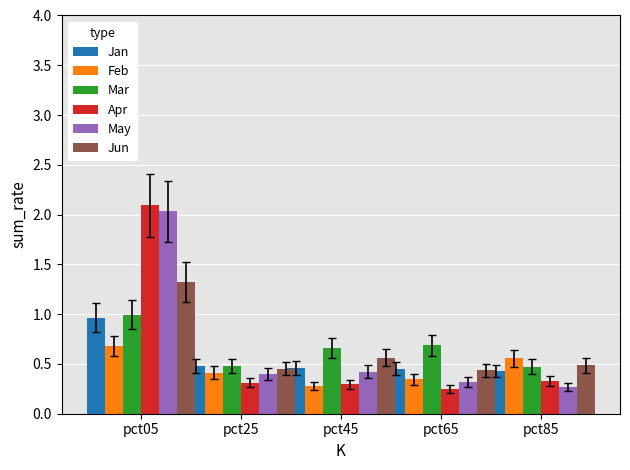

What is the total value across all series at pct45?

2.7